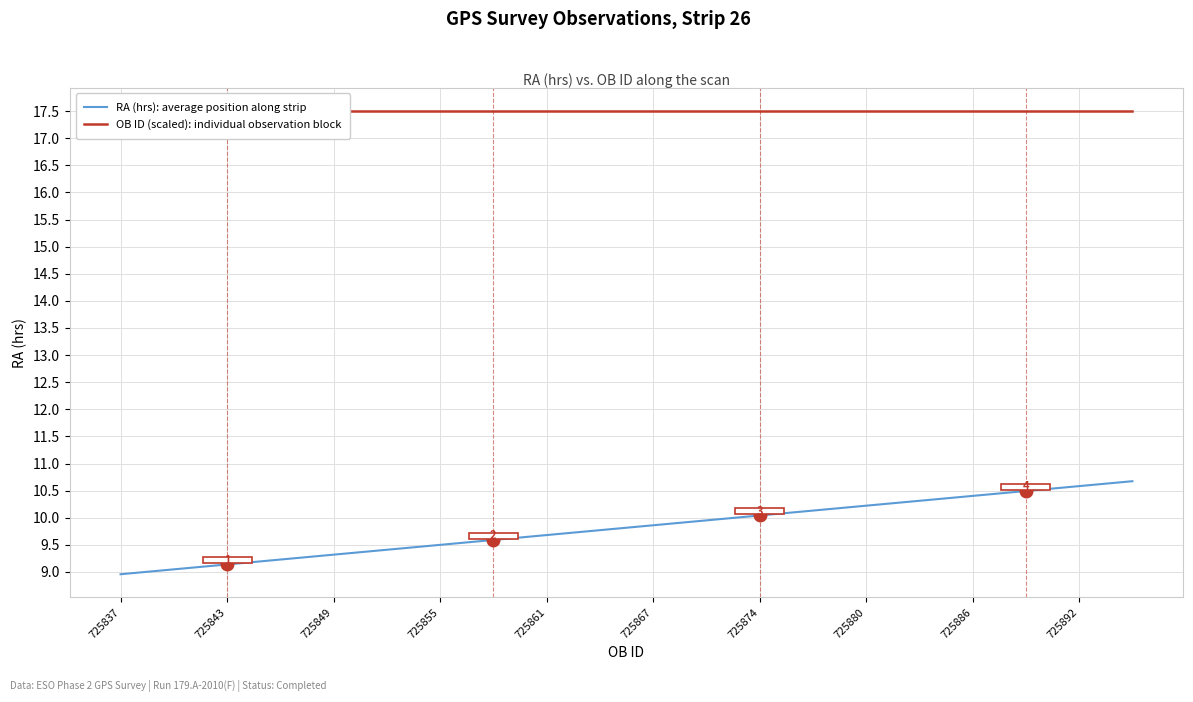

How many lines are shown in the chart?

2